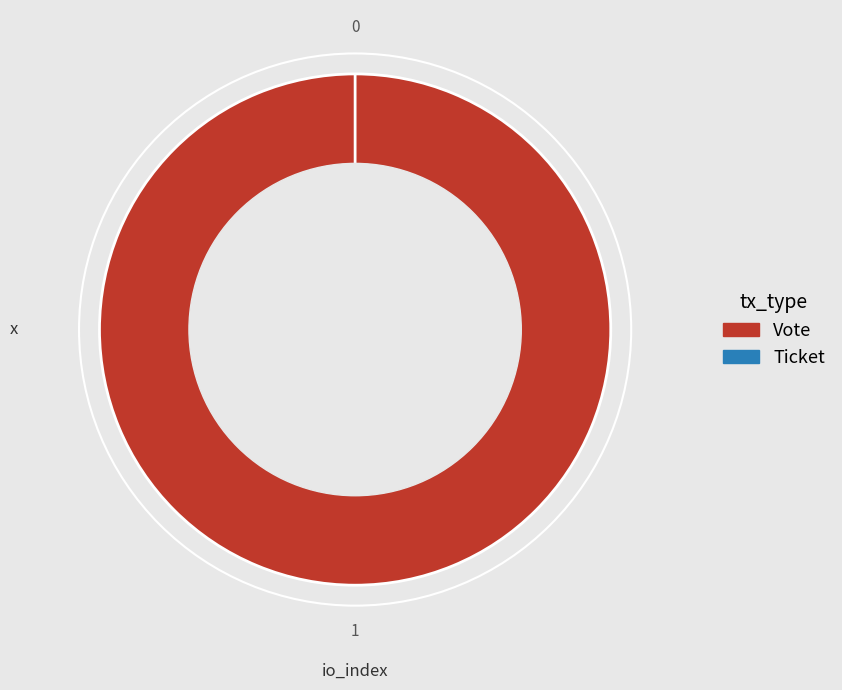

To the nearest percent, what portion does Vote represent?

100%